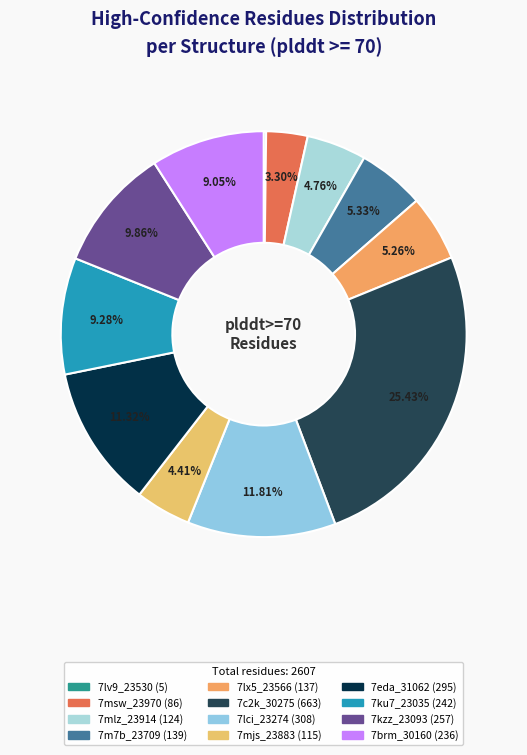

Rank the categories by value from lowest to highest.

7lv9_23530, 7msw_23970, 7mjs_23883, 7mlz_23914, 7lx5_23566, 7m7b_23709, 7brm_30160, 7ku7_23035, 7kzz_23093, 7eda_31062, 7lci_23274, 7c2k_30275